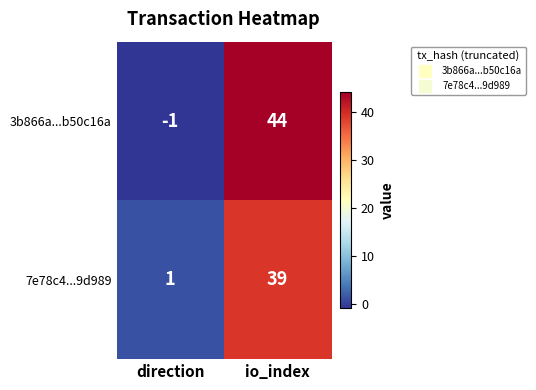

What is the average value of the 3b866a...b50c16a series?

22